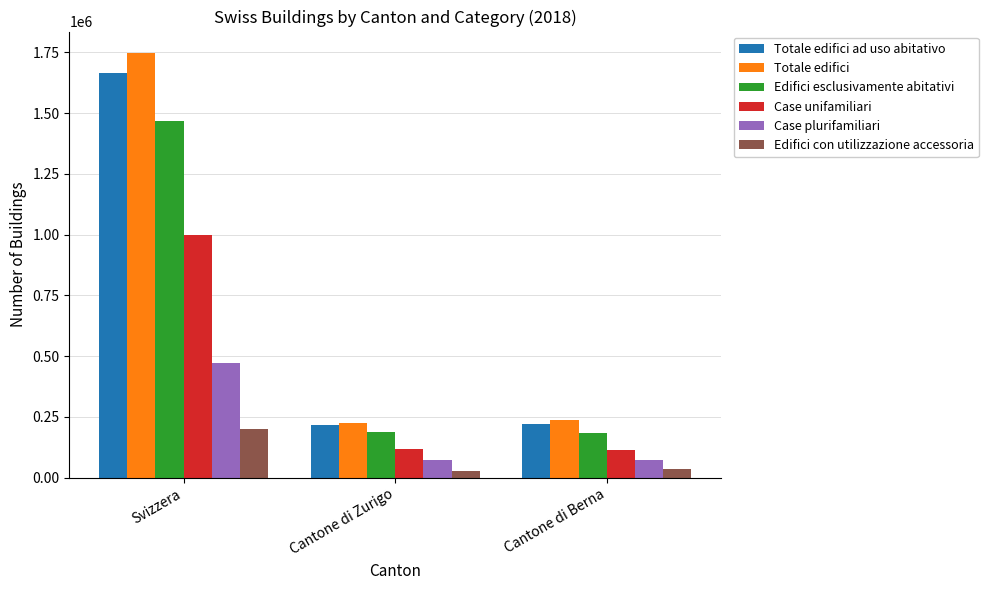

What is the maximum value shown in the chart?

1748477